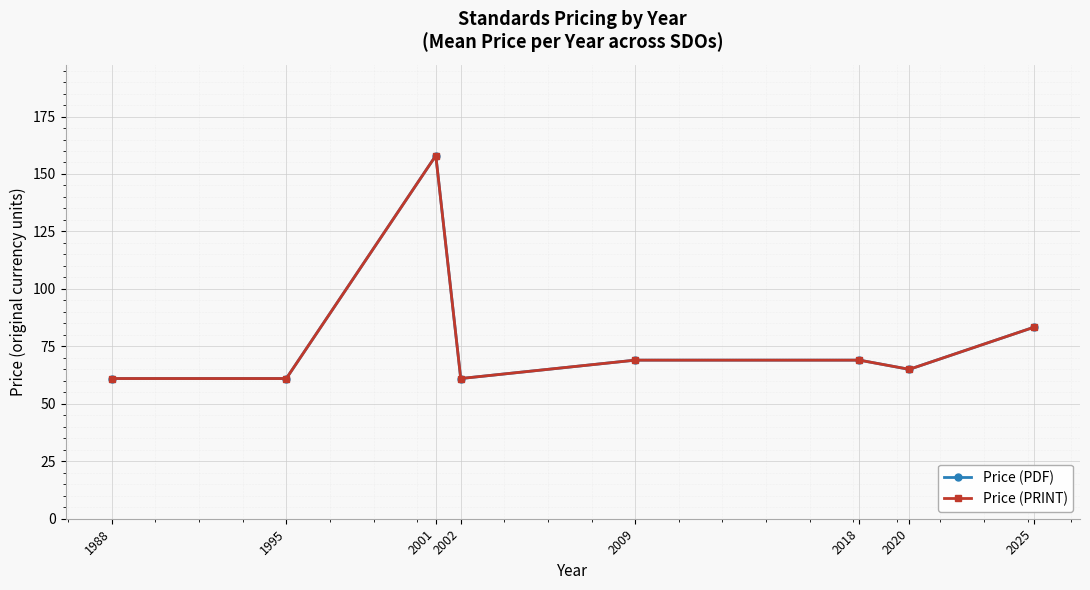

Reading left to right, transcribe all the data shown in this chart.

Price (PDF): 1988=61.0	1995=61.0	2001=158.0	2002=61.0	2009=69.0	2018=69.0	2020=65.0	2025=83.3
Price (PRINT): 1988=61.0	1995=61.0	2001=158.0	2002=61.0	2009=69.0	2018=69.0	2020=65.0	2025=83.3